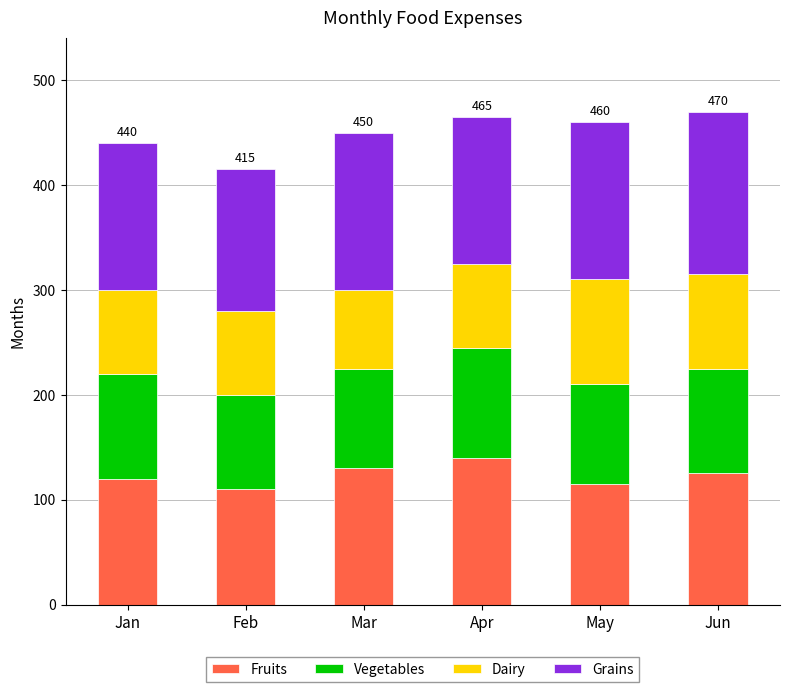

Is it true that Fruits equals 115 at May?

True